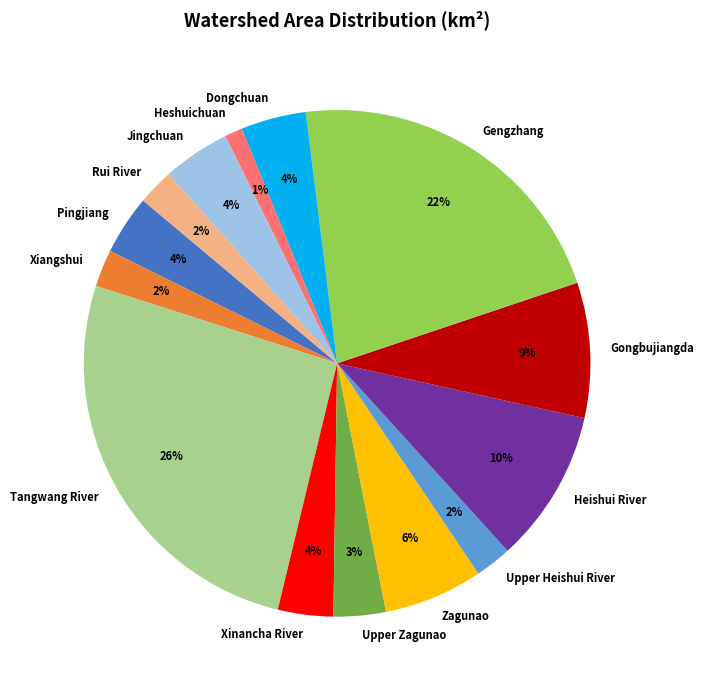

Between Upper Heishui River and Heishui River, which is larger?

Heishui River